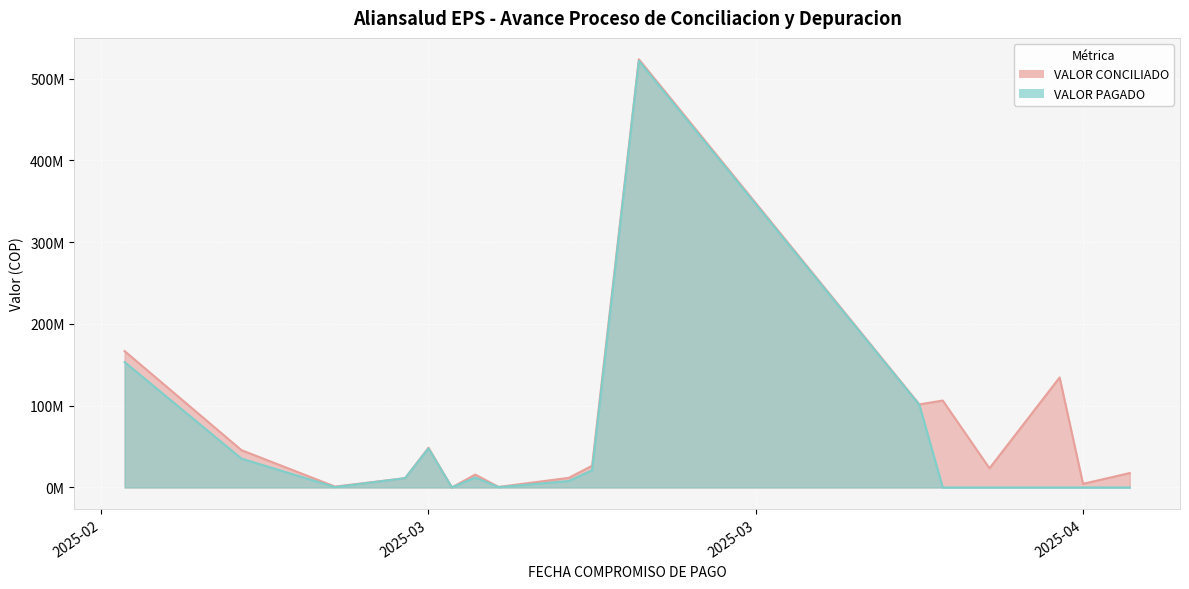

What is the label of the 5th point from the right?

2025-04-02